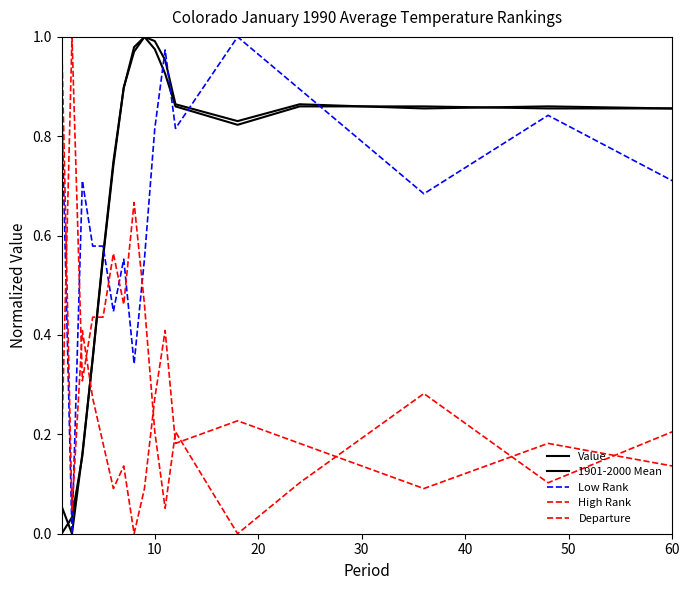

Which series has the widest spread of values?

Value